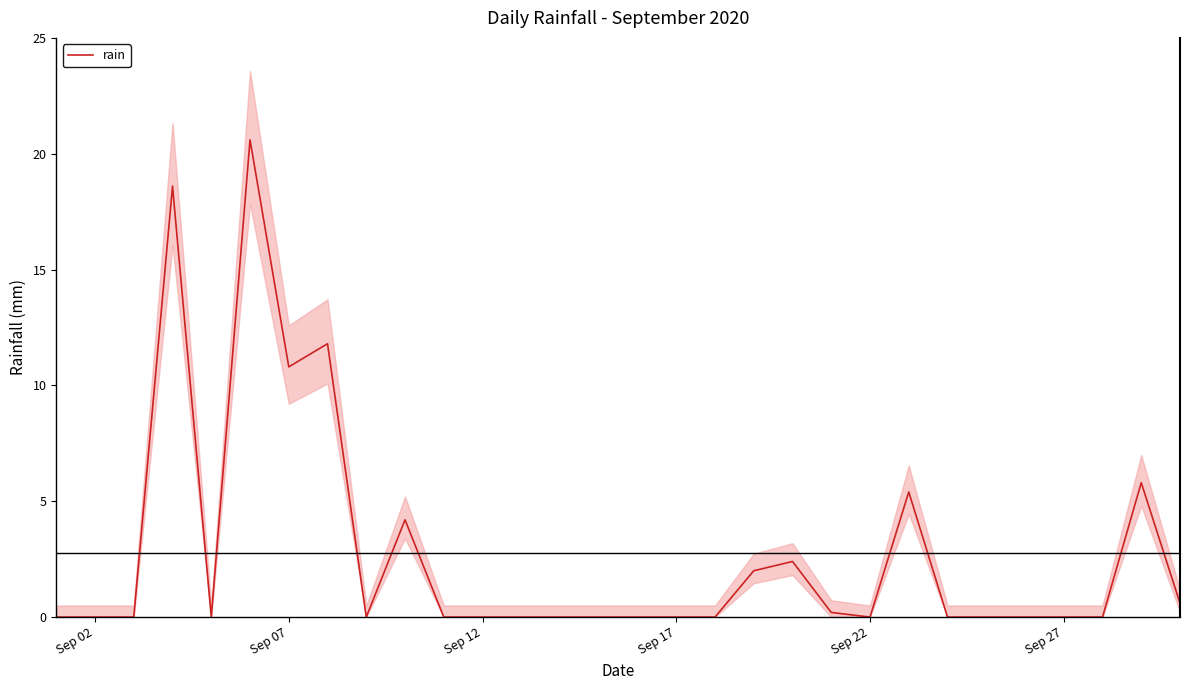

Is this an area chart (filled region under the line)?

No